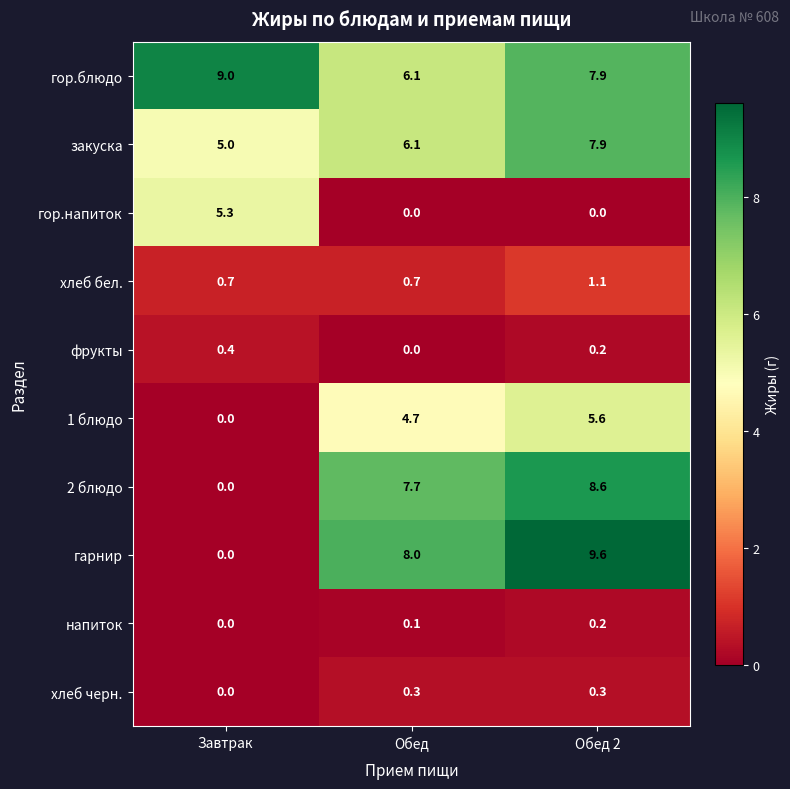

What is the difference between the maximum and second lowest values in the хлеб бел. series?

0.4